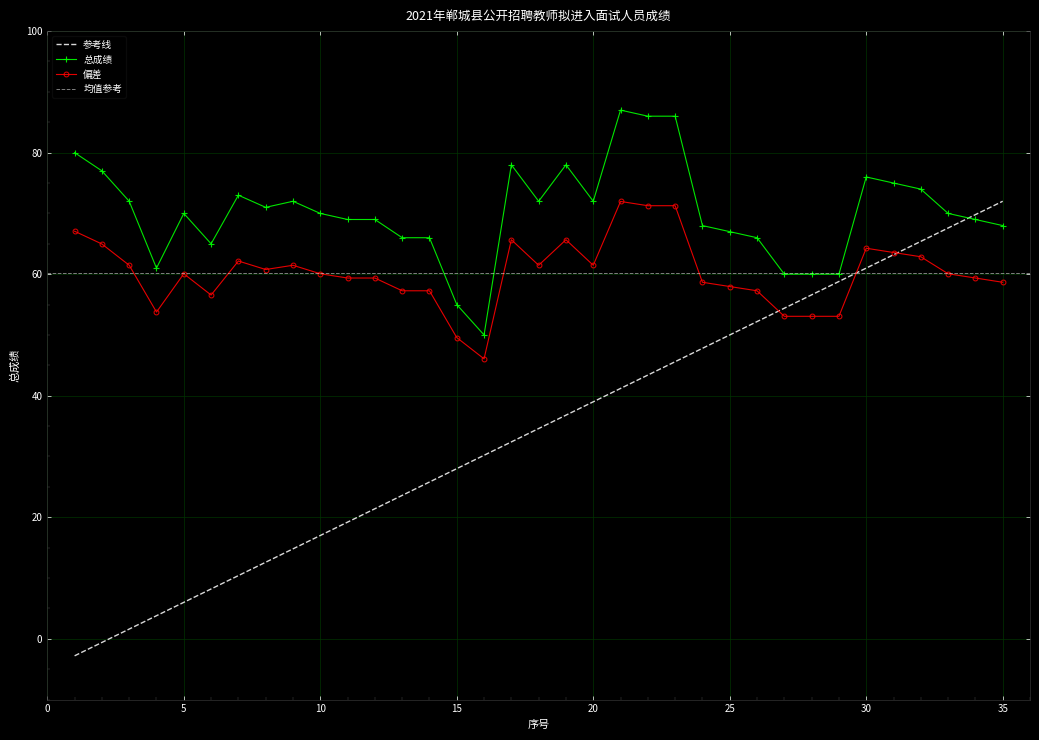

What is the difference between the maximum and second lowest values in the 总成绩 series?

32.0